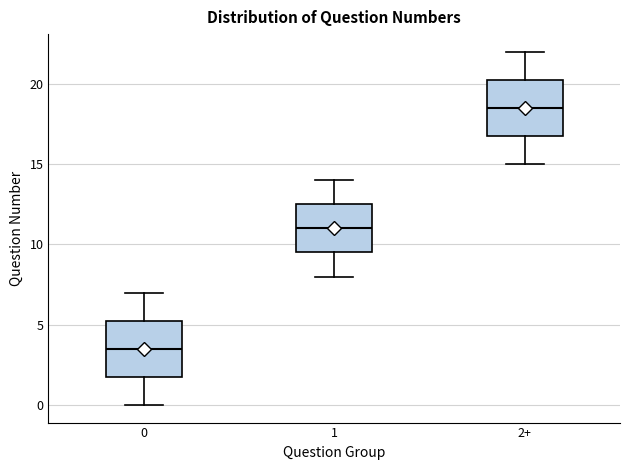

Reading left to right, read every box against the y-axis: the position of its median line, the range the box covers, and the ends of its whiskers. The values are not printed on the chart, so give them approximately, as read against the axis.

0: median 3.5, box 2.0 to 5.5, whiskers 0.0 to 7.0
1: median 11.0, box 9.5 to 12.5, whiskers 8.0 to 14.0
2+: median 18.5, box 17.0 to 20.5, whiskers 15.0 to 22.0